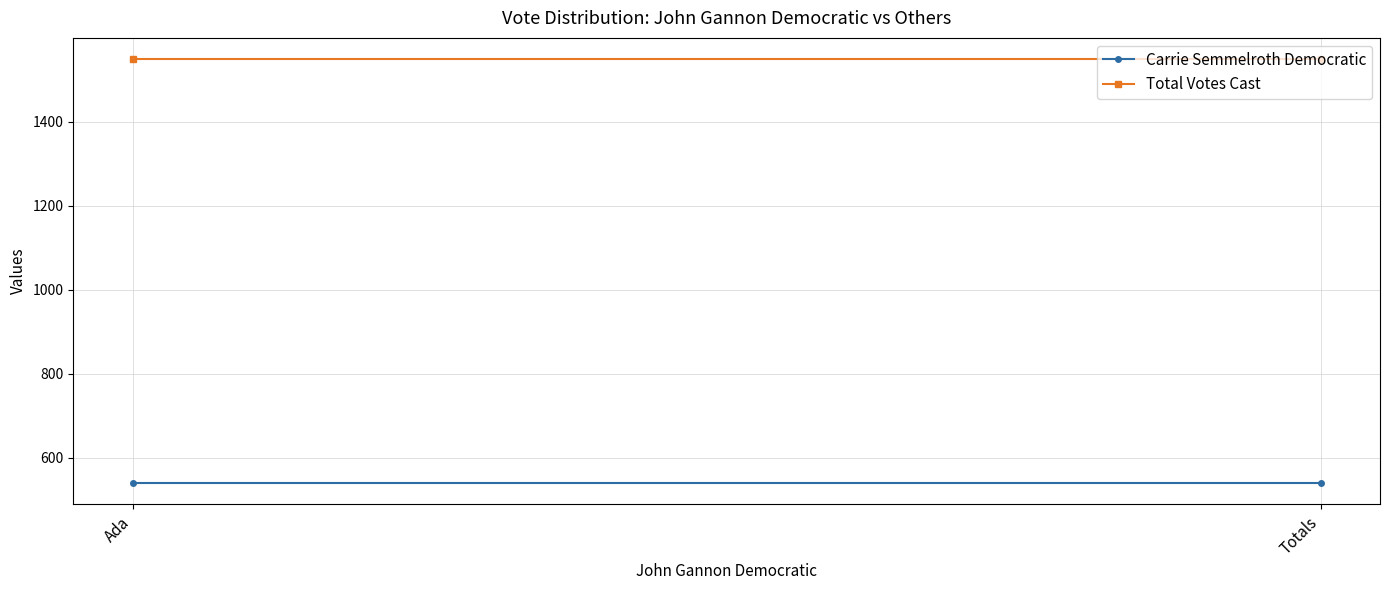

Which has a higher value, Totals or Ada?

Totals